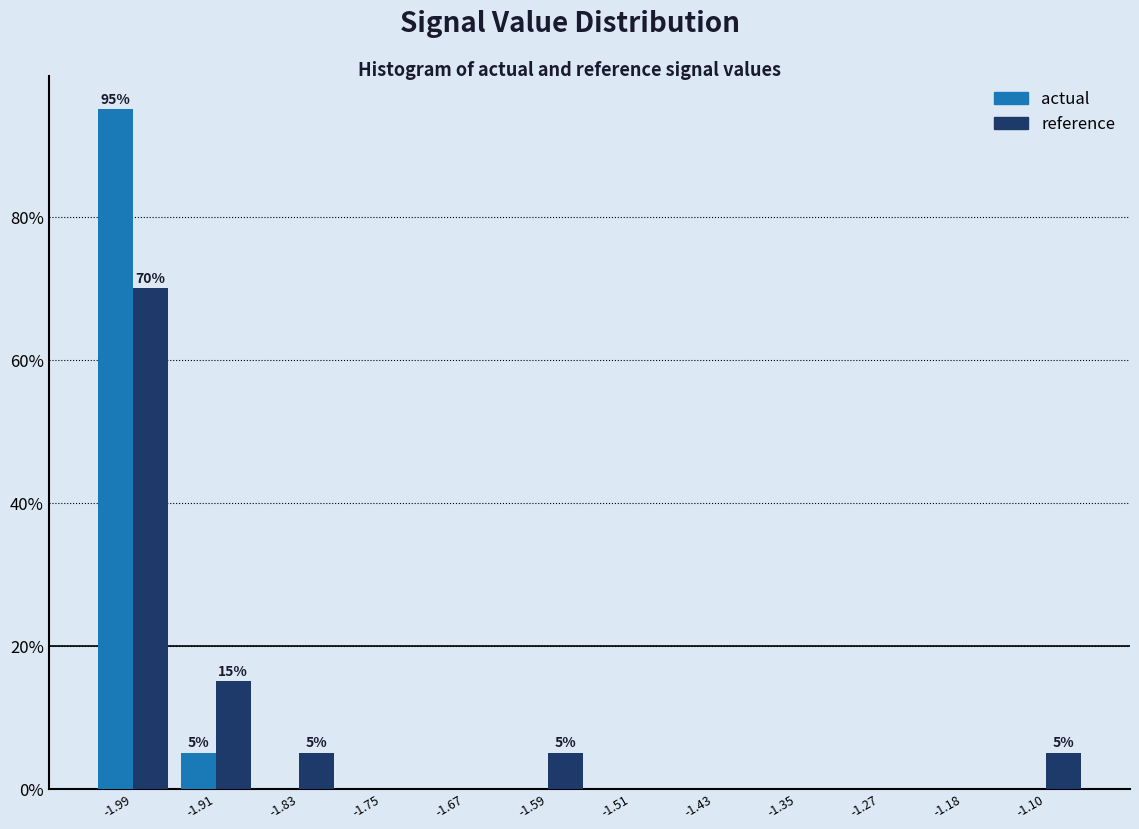

In the reference series, which range on the x-axis has the tallest bar?

-2.03 to -1.95